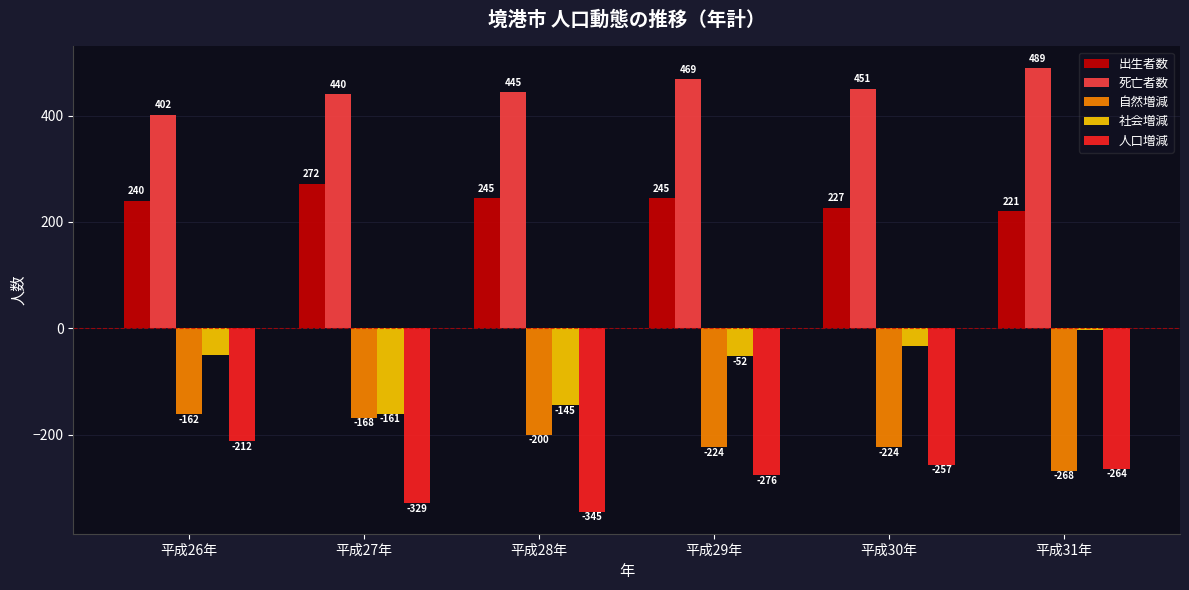

The 死亡者数 series shows 402 at 平成26年. True or false?

True